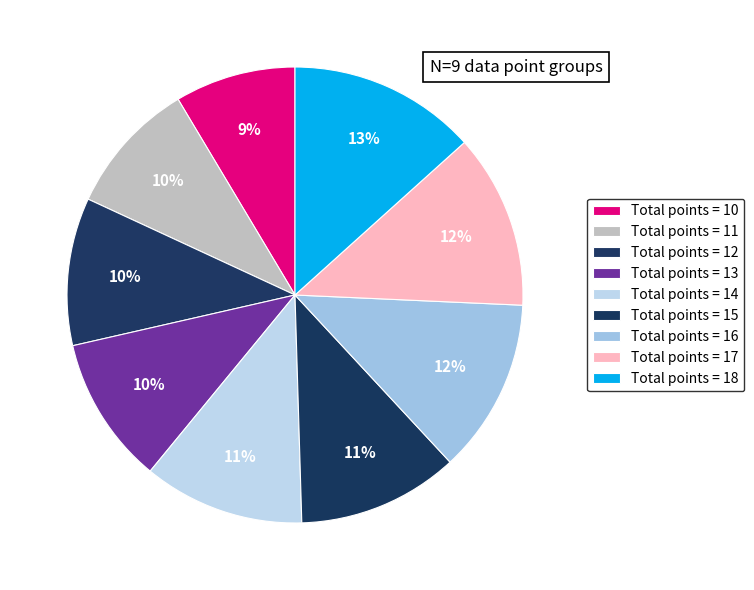

How many slices are in this pie chart?

9